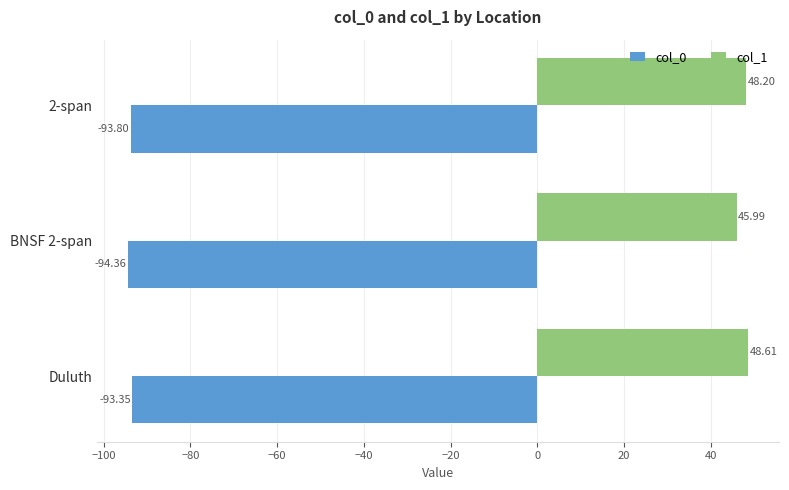

Rank the series by their maximum value, from lowest to highest.

col_0, col_1